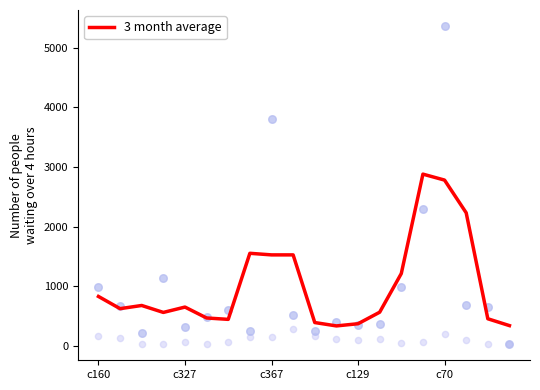

At how many categories does at least one series exceed 1550?

4